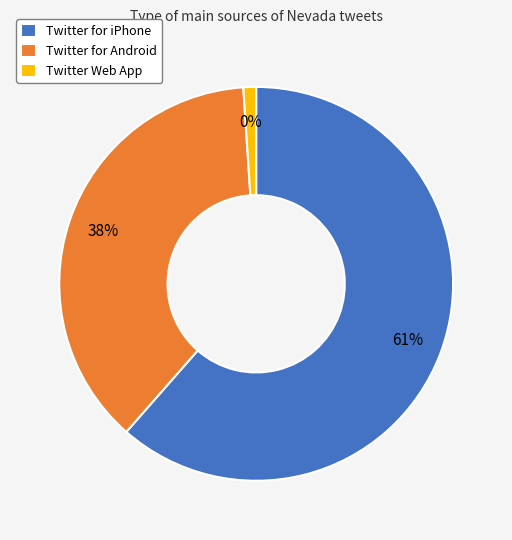

Approximately how many times larger is the value at Twitter for Android compared to Twitter for iPhone?

0.6